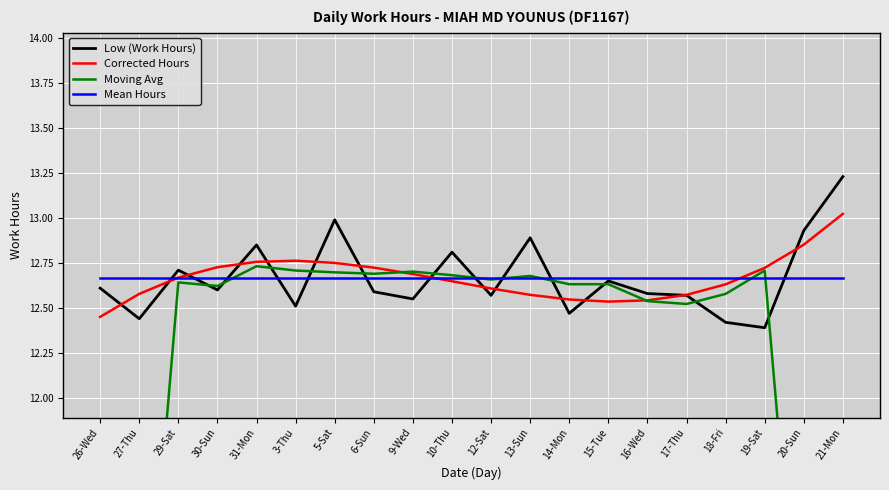

True or false: Mean Hours has a value of 12.7 at 15-Tue.

True